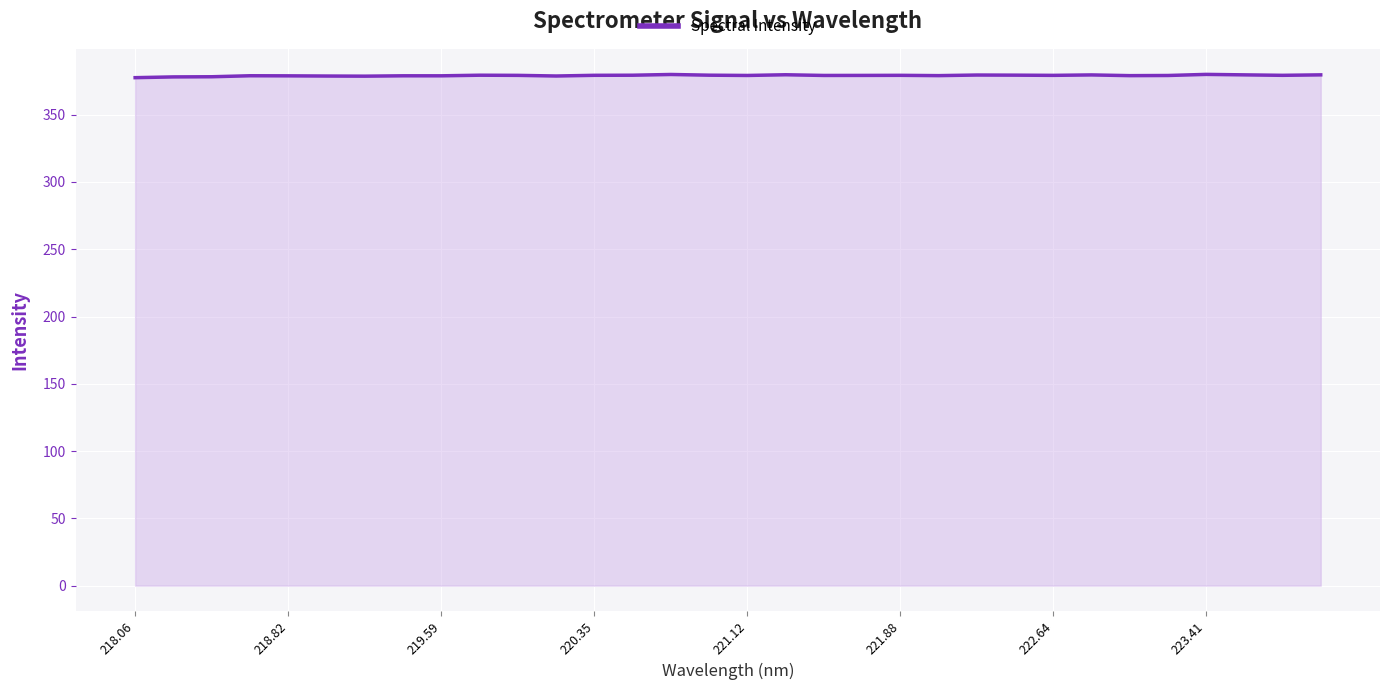

What is the greatest value displayed?

380.0